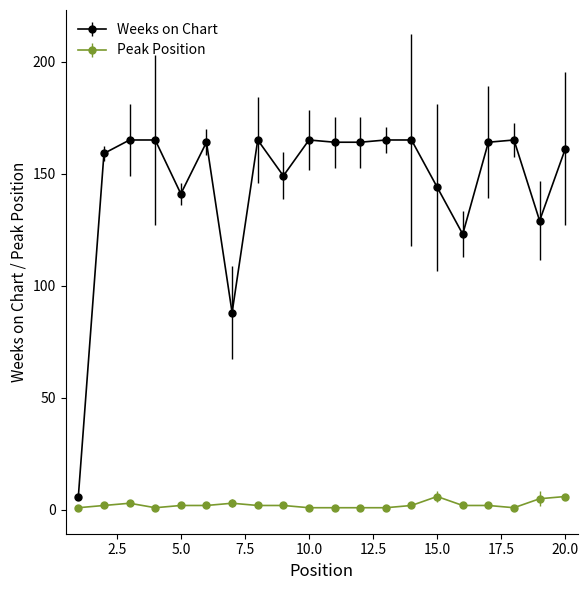

What is the value of the Peak Position point at the 1st from the left?

1